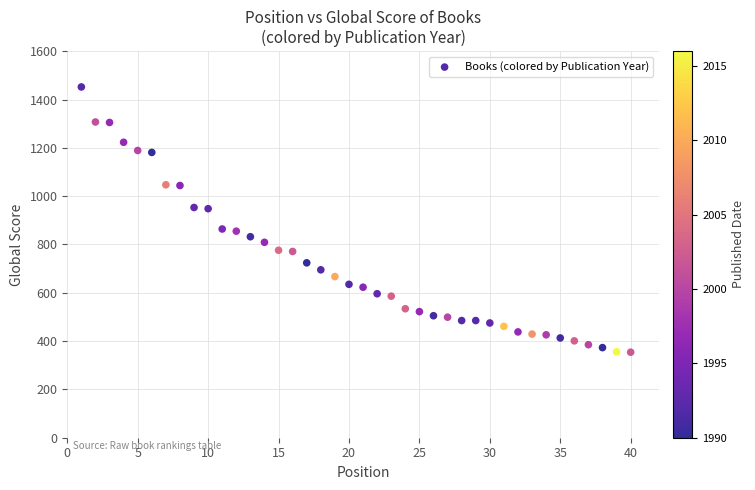

What is the range of X values (max minus min)?

39